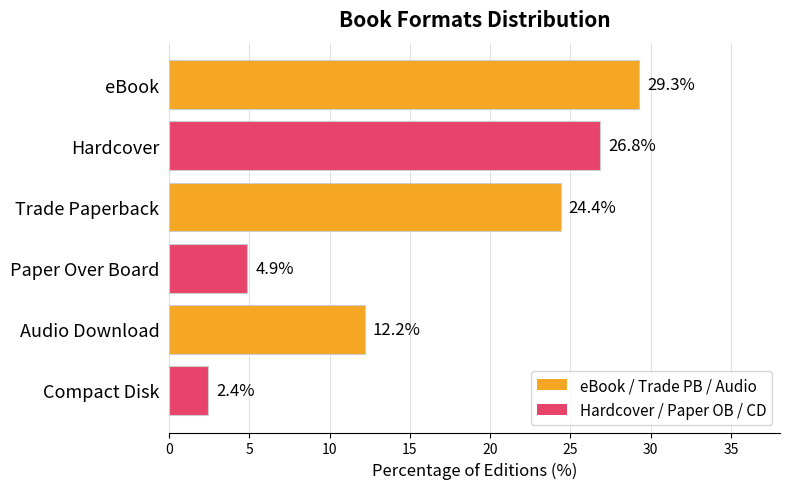

List the labels in order of value, largest first.

eBook, Hardcover, Trade Paperback, Audio Download, Paper Over Board, Compact Disk